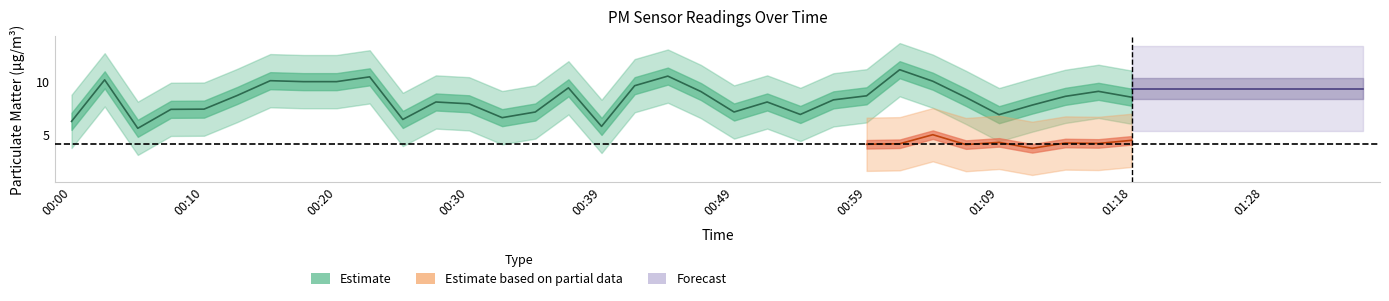

Count the number of categories in the chart.

40